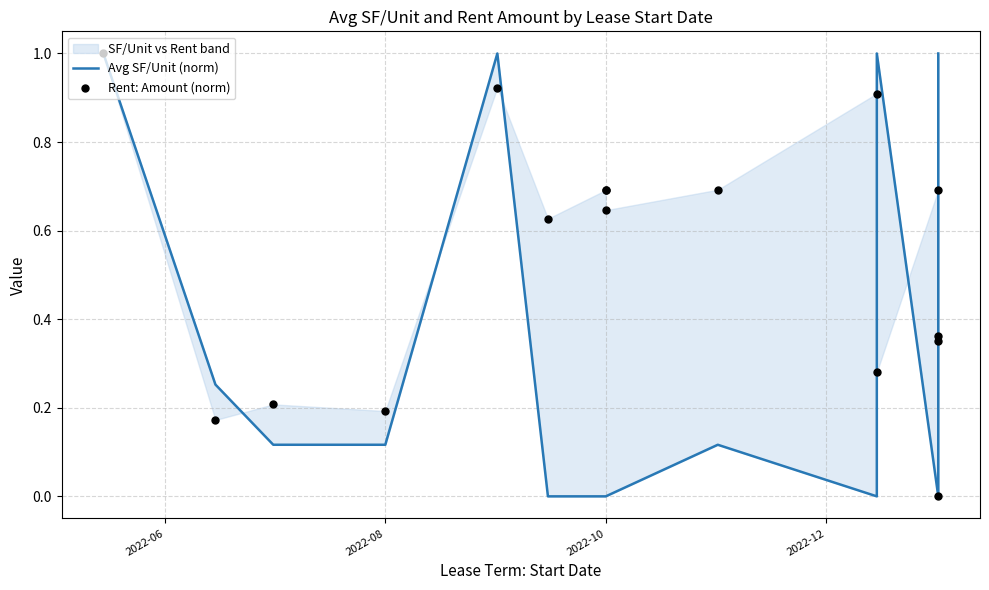

Which series contains the lowest Y value?

Avg SF/Unit (norm)